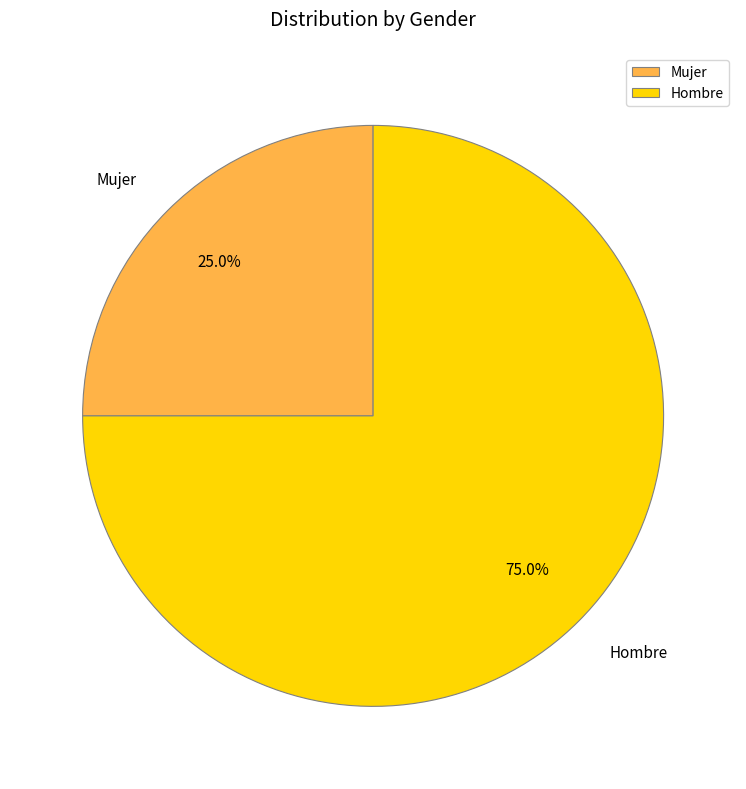

To the nearest percent, what percentage of the pie is Mujer?

25%